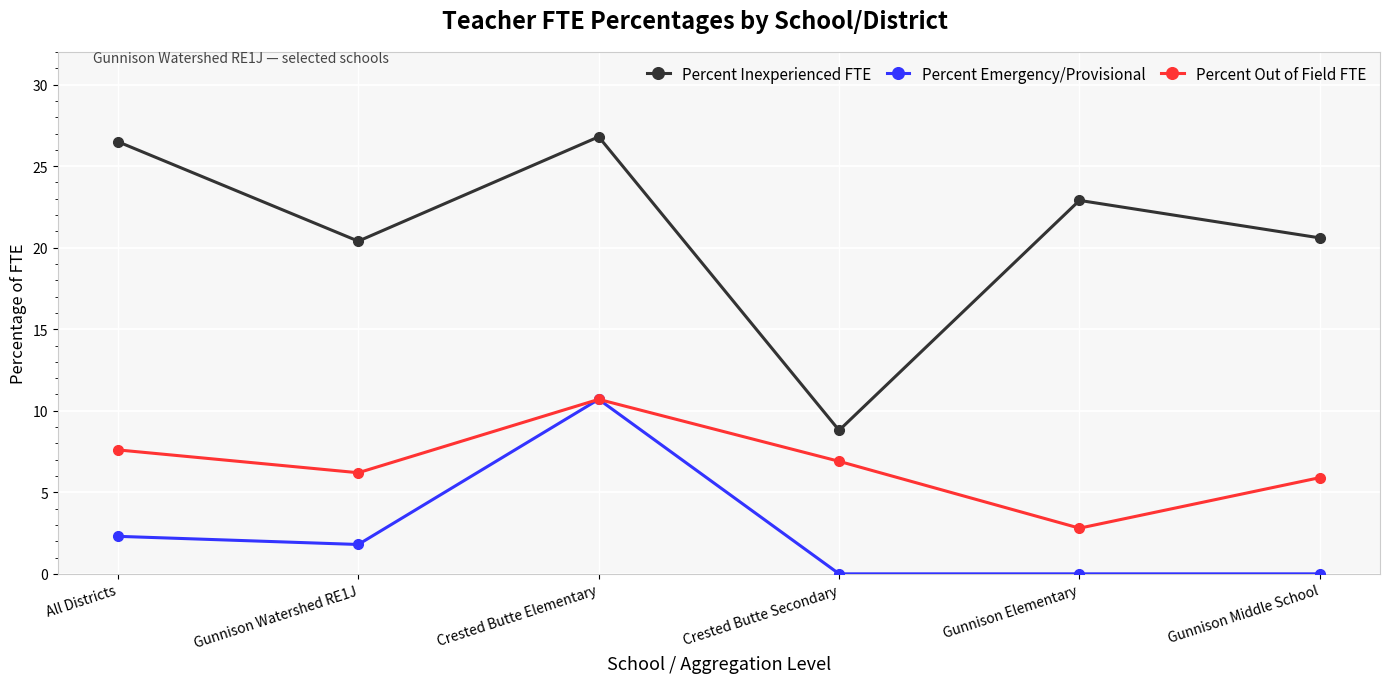

Reading right to left, extract all data points from this chart.

Percent Inexperienced FTE: Gunnison Middle School=20.6	Gunnison Elementary=22.9	Crested Butte Secondary=8.8	Crested Butte Elementary=26.8	Gunnison Watershed RE1J=20.4	All Districts=26.5
Percent Emergency/Provisional: Gunnison Middle School=0.0	Gunnison Elementary=0.0	Crested Butte Secondary=0.0	Crested Butte Elementary=10.7	Gunnison Watershed RE1J=1.8	All Districts=2.3
Percent Out of Field FTE: Gunnison Middle School=5.9	Gunnison Elementary=2.8	Crested Butte Secondary=6.9	Crested Butte Elementary=10.7	Gunnison Watershed RE1J=6.2	All Districts=7.6